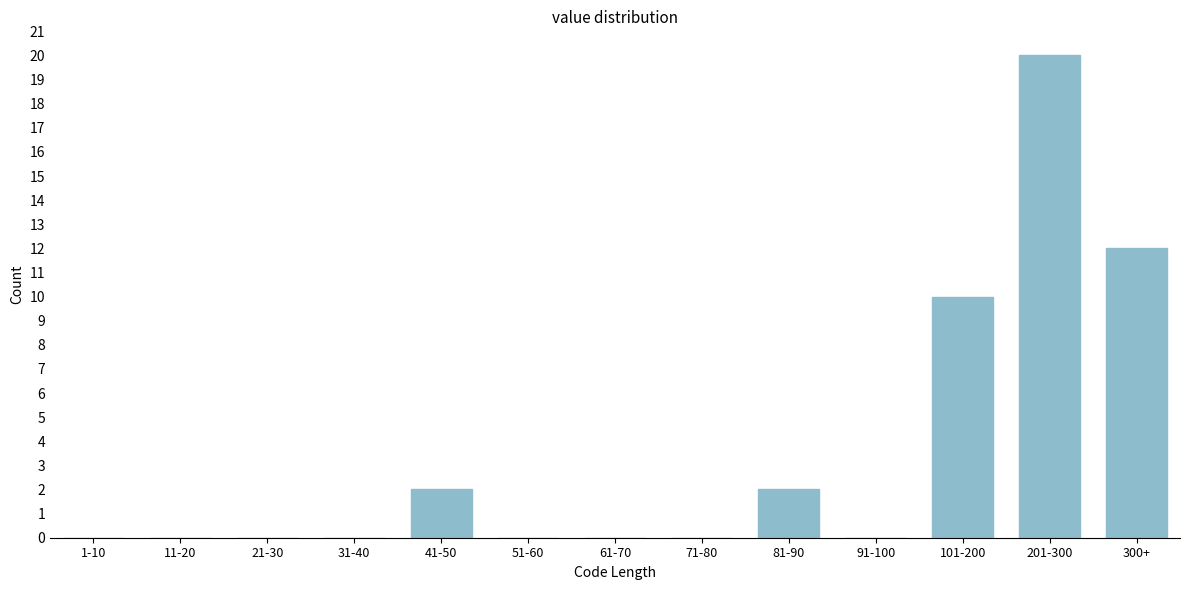

Reading left to right, what are all the values shown in this chart?

1-10=0	11-20=0	21-30=0	31-40=0	41-50=2	51-60=0	61-70=0	71-80=0	81-90=2	91-100=0	101-200=10	201-300=20	300+=12